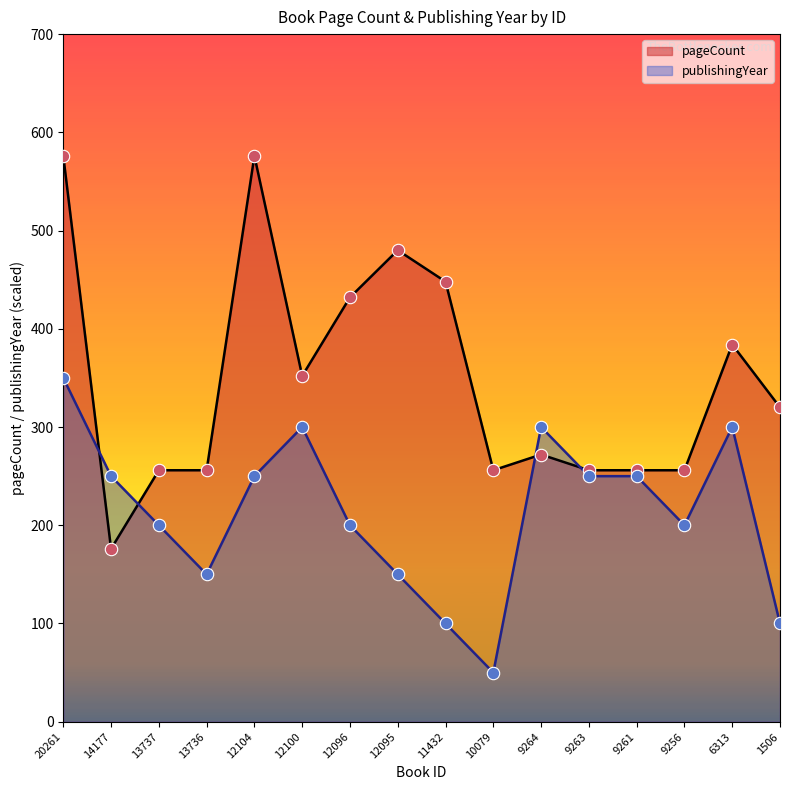

At how many categories does at least one series exceed 209?

16